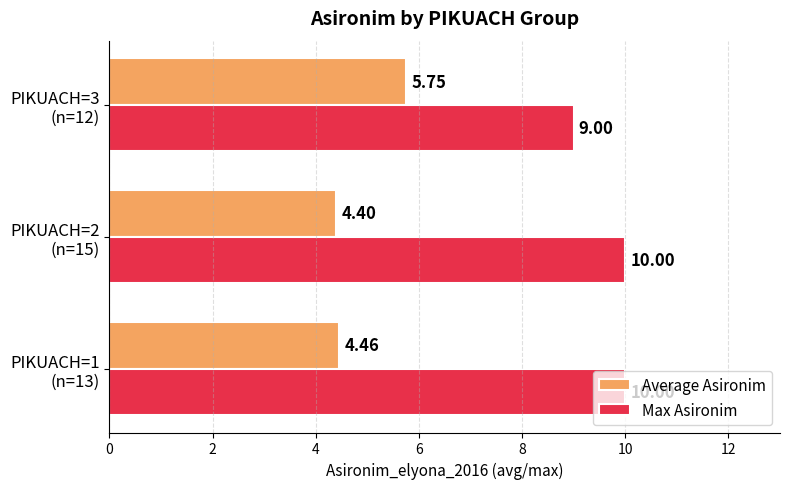

Where is Max Asironim nearest to the value 9?

PIKUACH=3
(n=12)